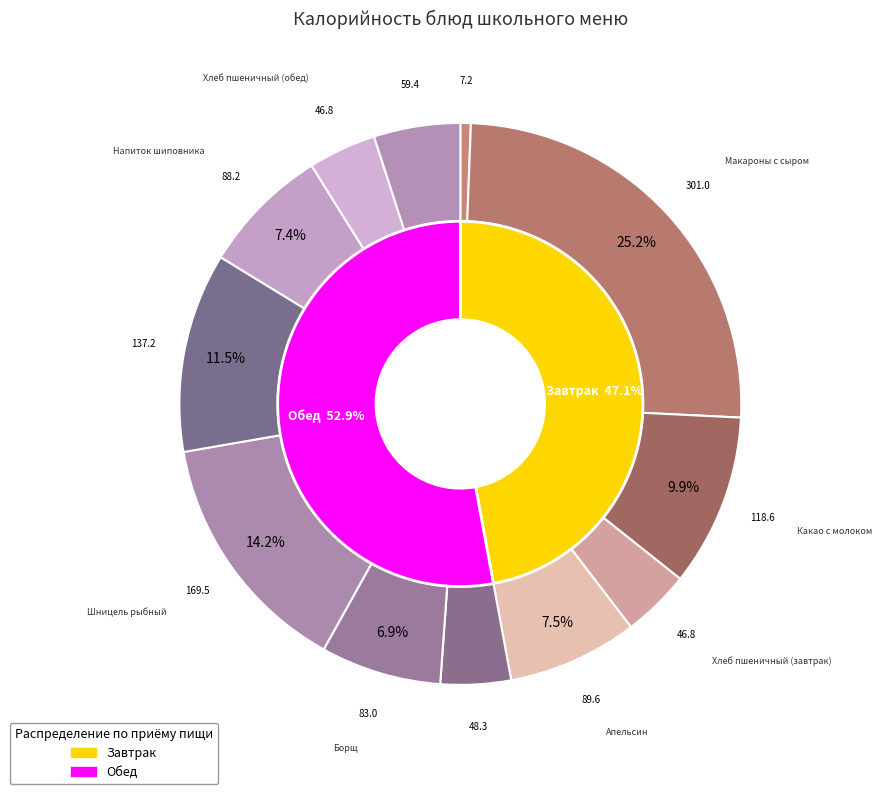

The Макароны с сыром slice represents 16% of the pie. True or false?

False